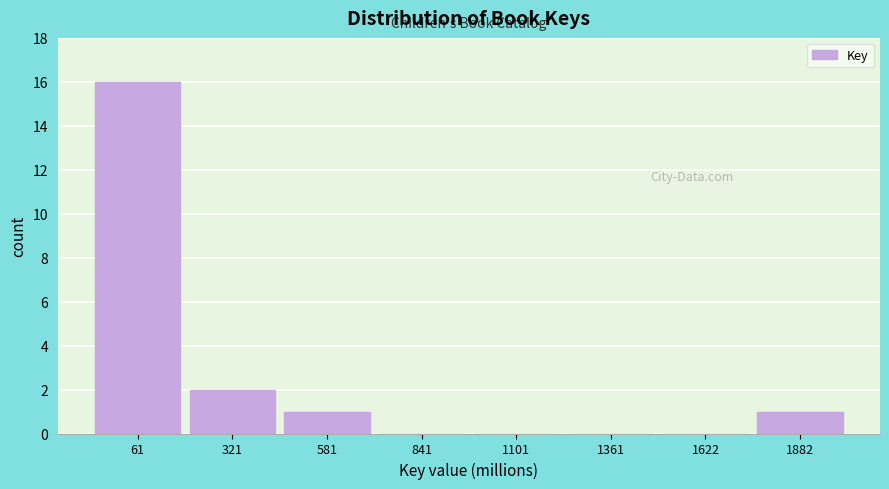

Reading right to left, transcribe all the data shown in this chart.

1882=1	1622=0	1361=0	1101=0	841=0	581=1	321=2	61=16